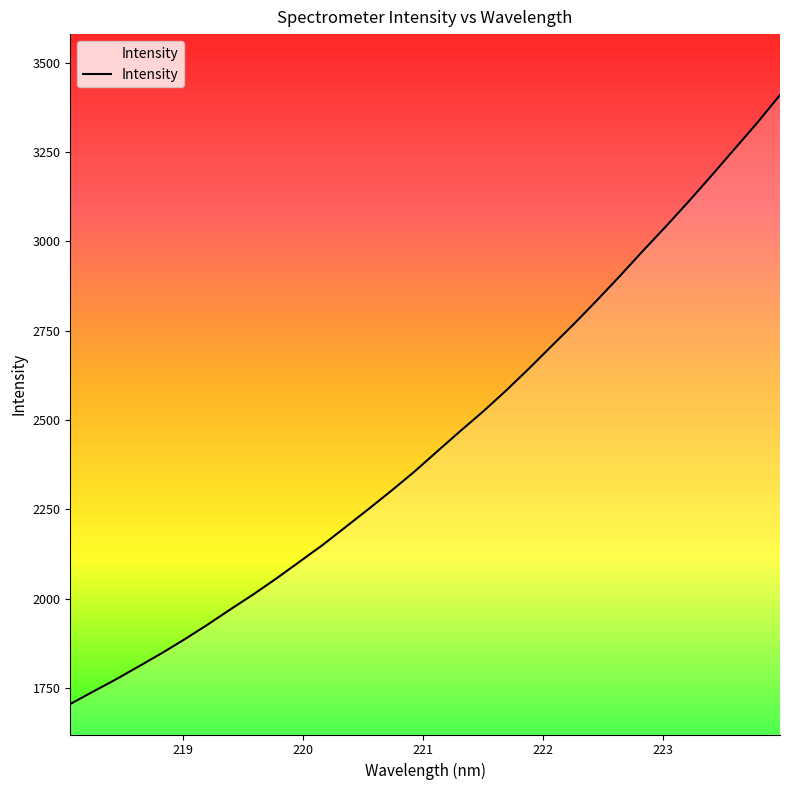

What is the minimum value shown in the chart?

1705.4